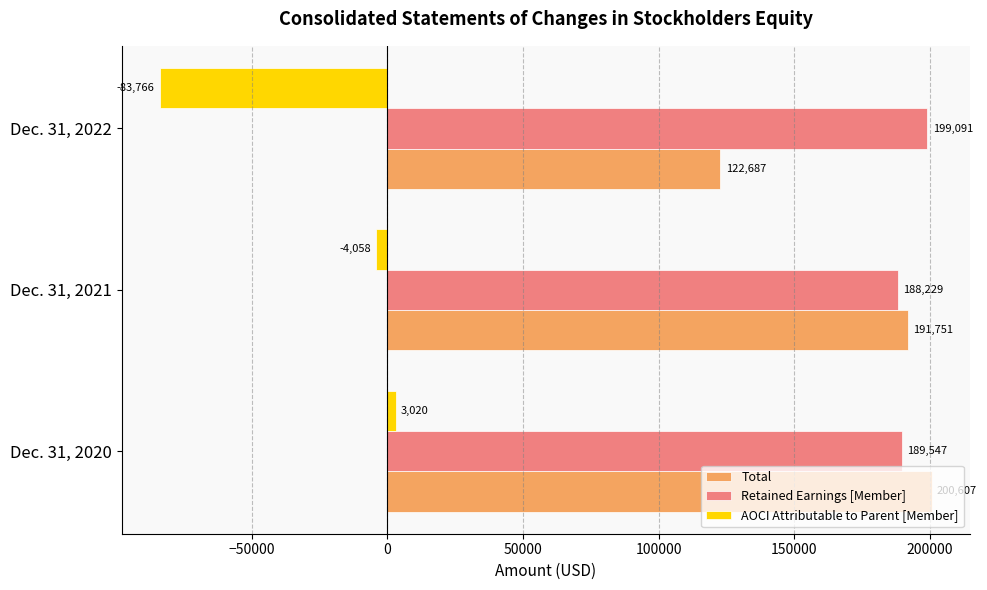

At which label is Total closest to 161647?

Dec. 31, 2021